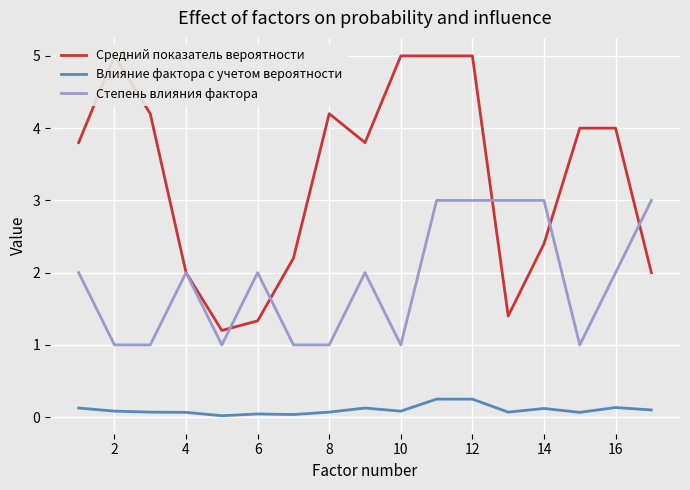

True or false: Степень влияния фактора and Влияние фактора с учетом вероятности intersect in this chart.

False